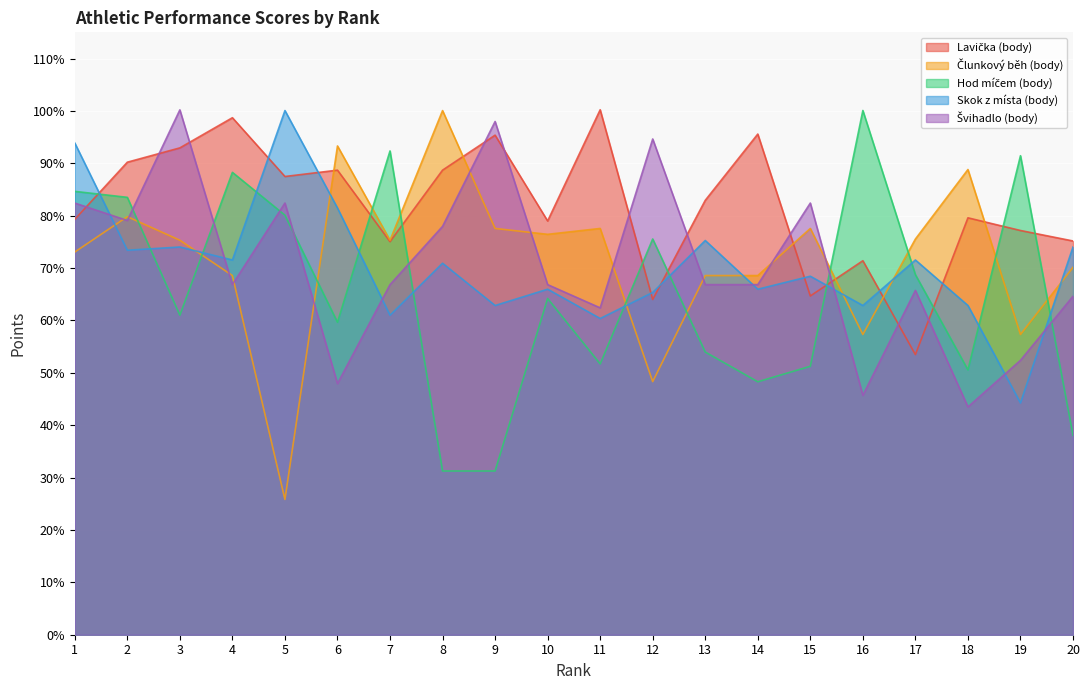

Where is Švihadlo (body) nearest to the value 71?

4